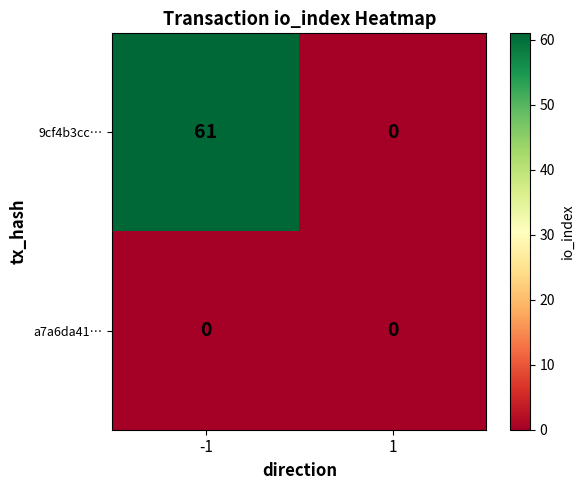

What is the spread (max minus min) of values at -1?

61